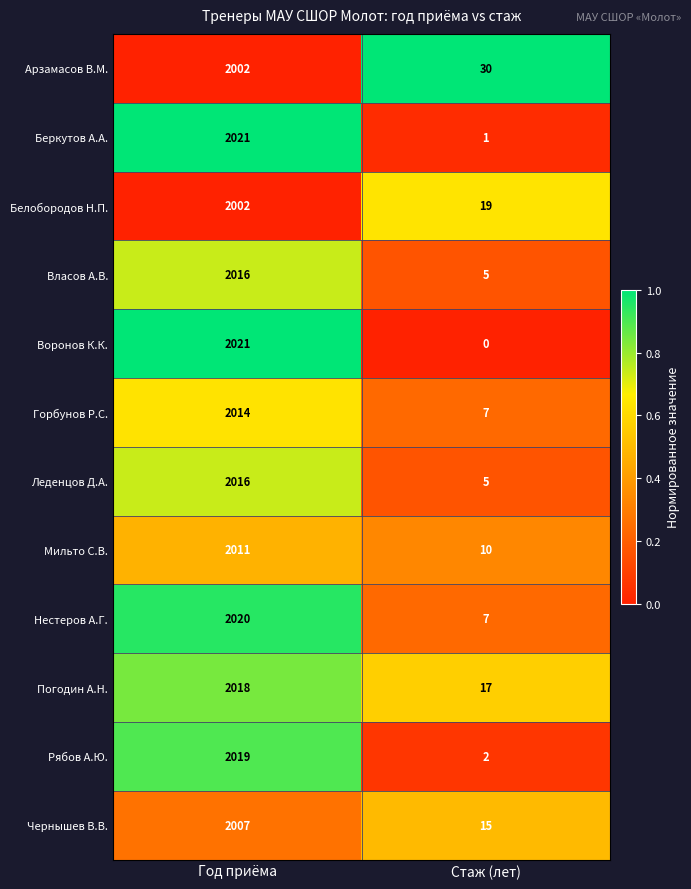

Which series has the widest spread of values?

Воронов К.К.